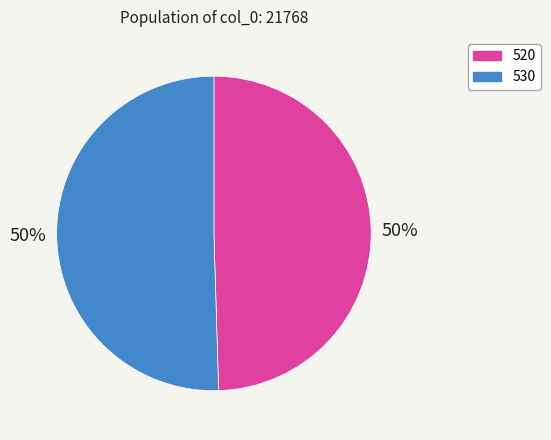

Which slice represents more than half of the pie?

530